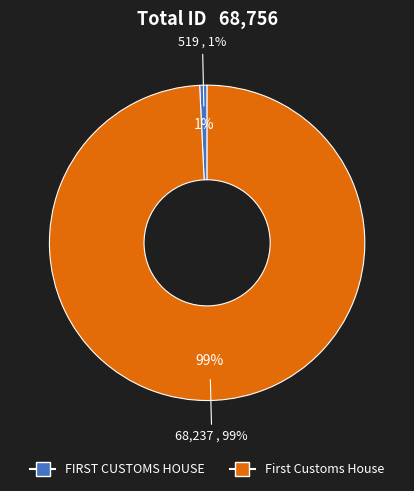

Count the number of slices in the pie.

2